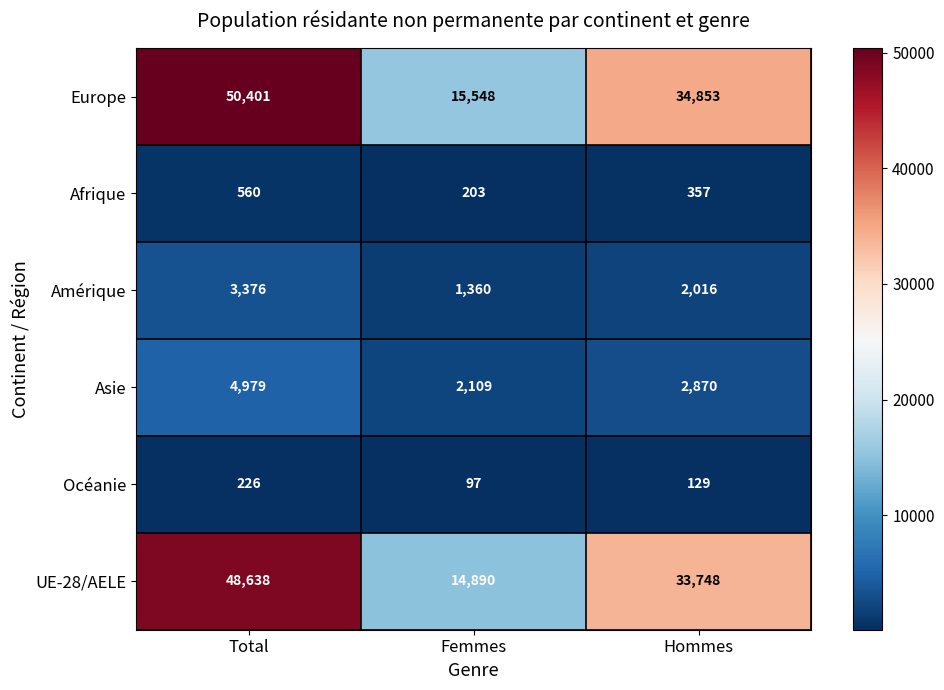

What is the sum of all Océanie values?

452